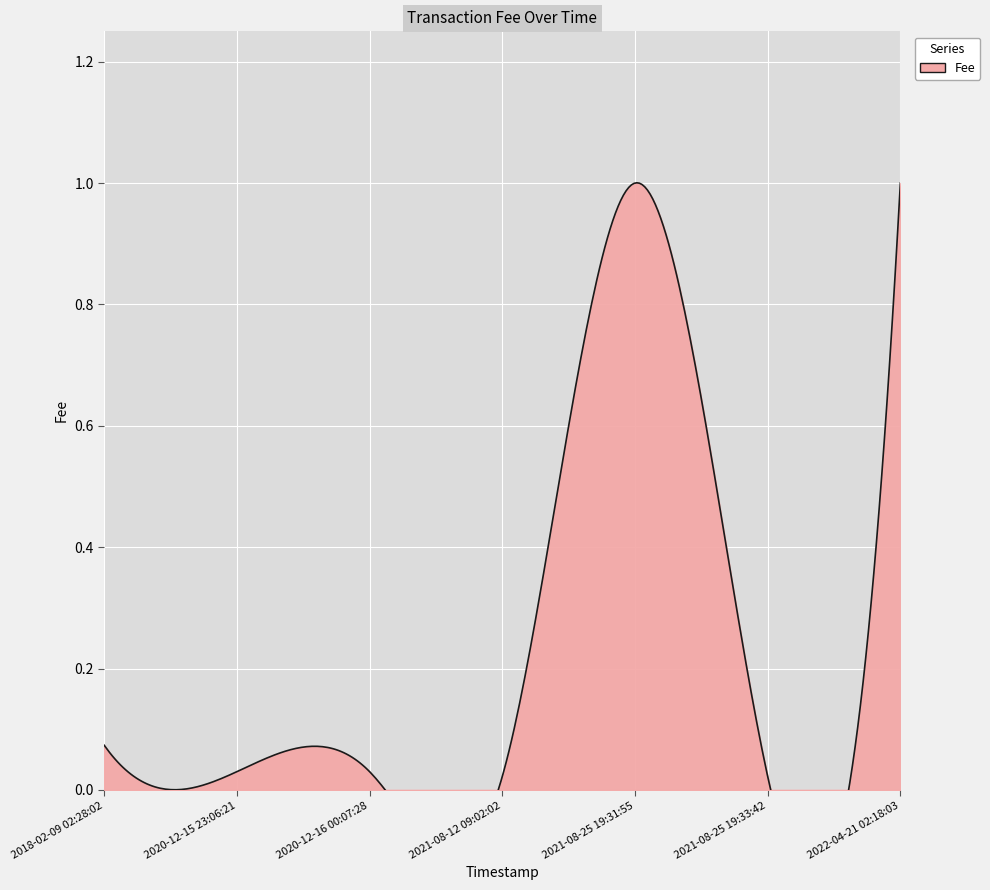

What is the sum of all values?

2.2